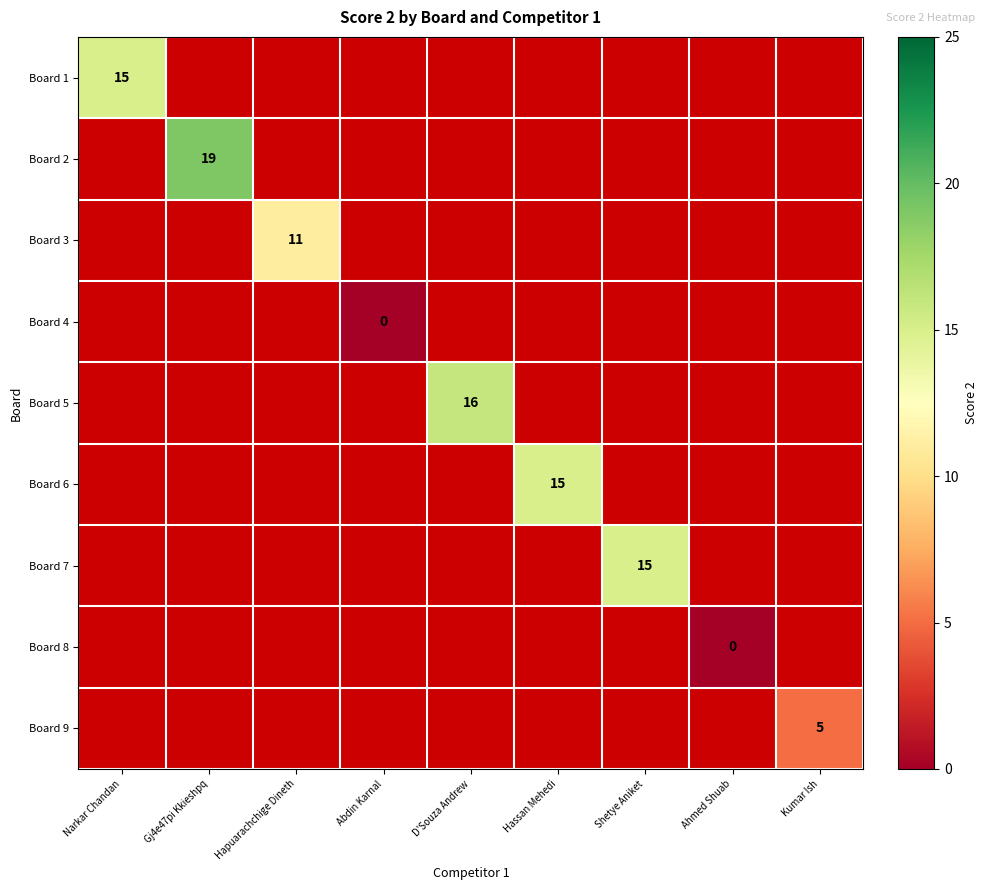

Is it true that Board 6 equals 4 at Hassan Mehedi?

False